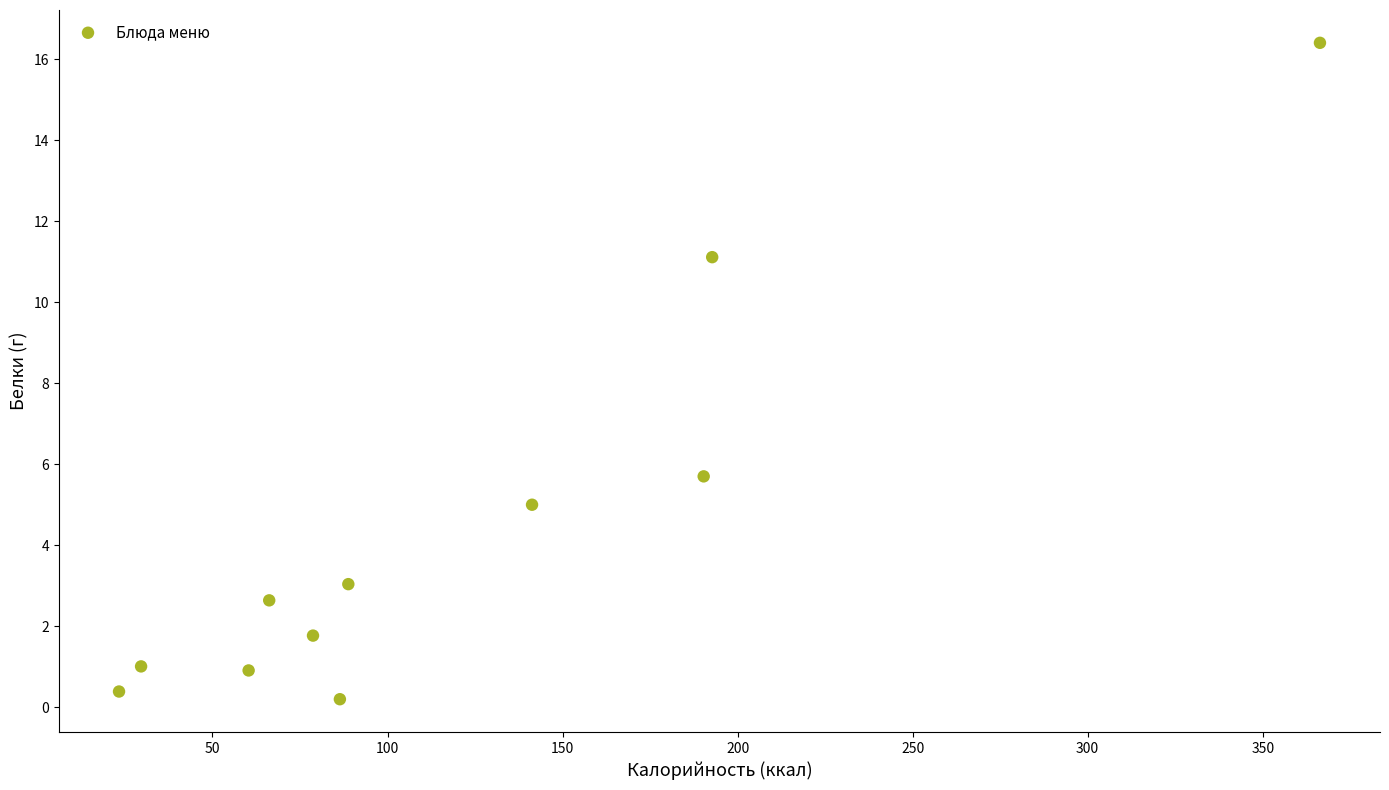

What Y value in the scatter plot is closest to 8?

5.7